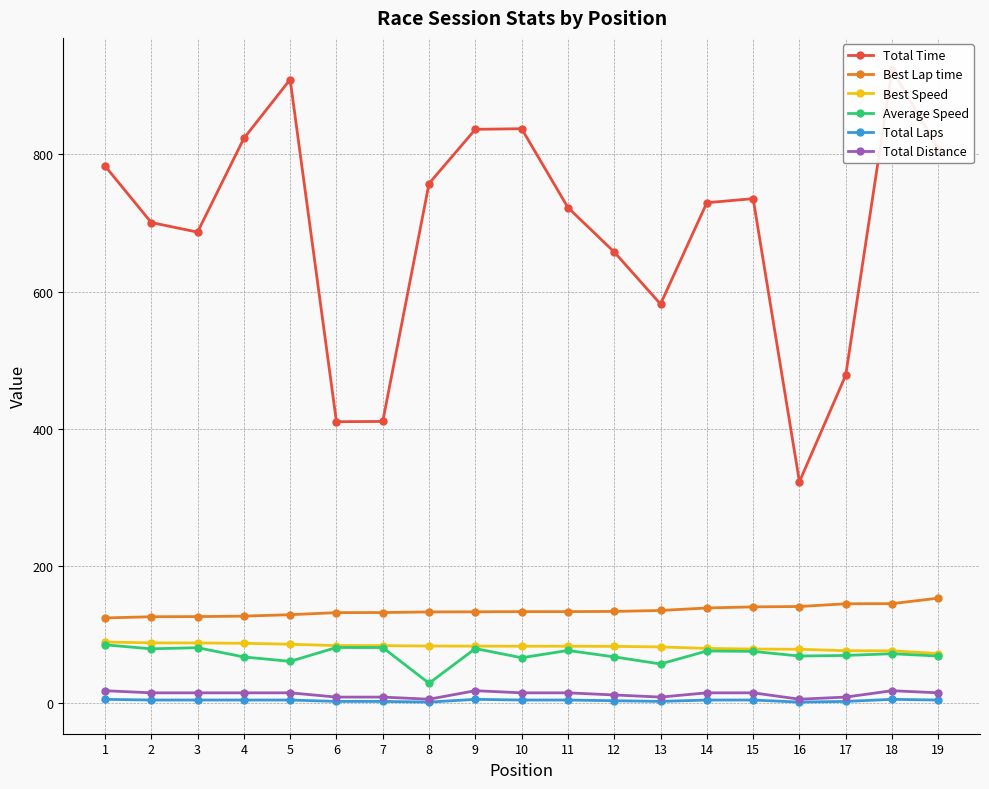

Reading right to left, transcribe all the data shown in this chart.

Total Time: 807.6	923.7	478.4	323.0	735.6	729.6	581.9	657.8	722.6	837.5	836.6	757.6	410.9	410.6	909.1	823.4	686.8	700.8	783.3
Best Lap time: 153.5	145.5	145.2	141.3	140.7	139.1	135.5	134.1	133.8	133.8	133.5	133.4	132.5	132.4	129.3	127.3	126.6	126.4	124.6
Best Speed: 72.7	76.7	76.8	79.0	79.3	80.2	82.4	83.2	83.4	83.4	83.6	83.7	84.2	84.3	86.3	87.7	88.2	88.3	89.6
Average Speed: 69.1	72.5	70.0	69.1	75.9	76.5	57.5	67.9	77.2	66.6	80.0	29.5	81.5	81.5	61.4	67.8	81.2	79.6	85.5
Total Laps: 5.0	6.0	3.0	2.0	5.0	5.0	3.0	4.0	5.0	5.0	6.0	2.0	3.0	3.0	5.0	5.0	5.0	5.0	6.0
Total Distance: 15.5	18.6	9.3	6.2	15.5	15.5	9.3	12.4	15.5	15.5	18.6	6.2	9.3	9.3	15.5	15.5	15.5	15.5	18.6